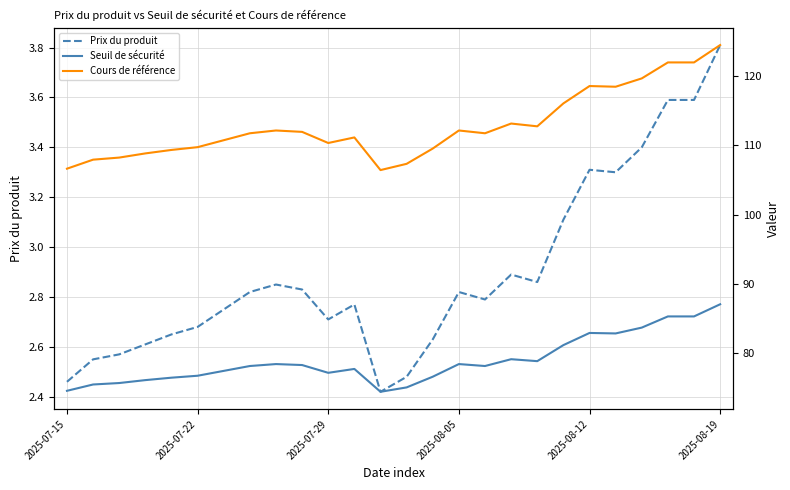

What is the difference between the maximum and minimum values in the Prix du produit series?

1.4